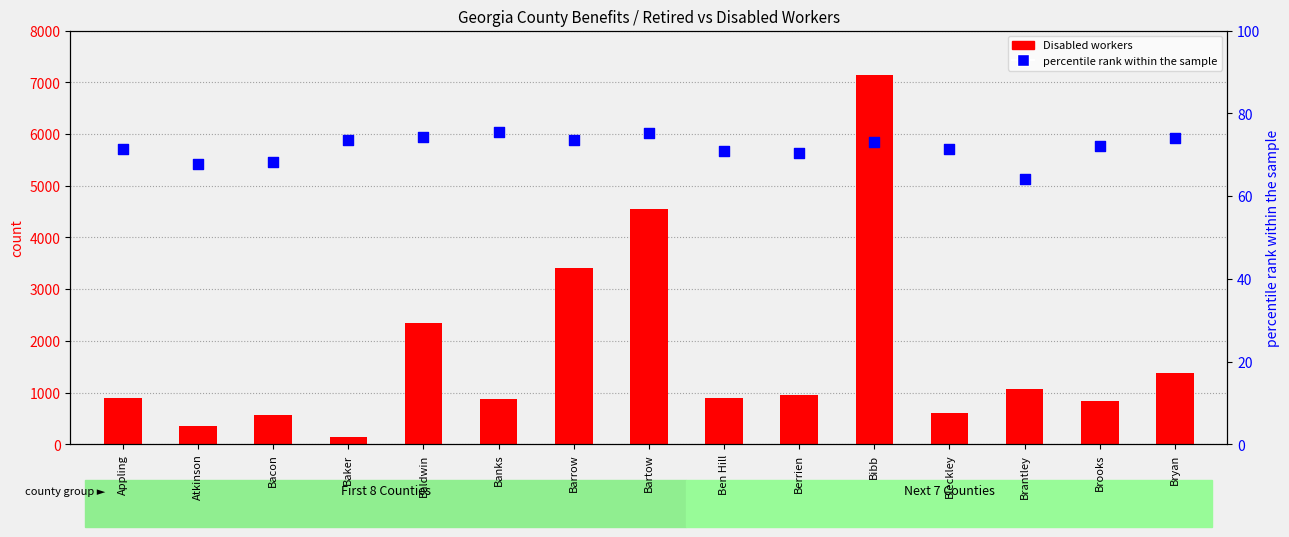

What is the total value across all series at Atkinson?

429.8